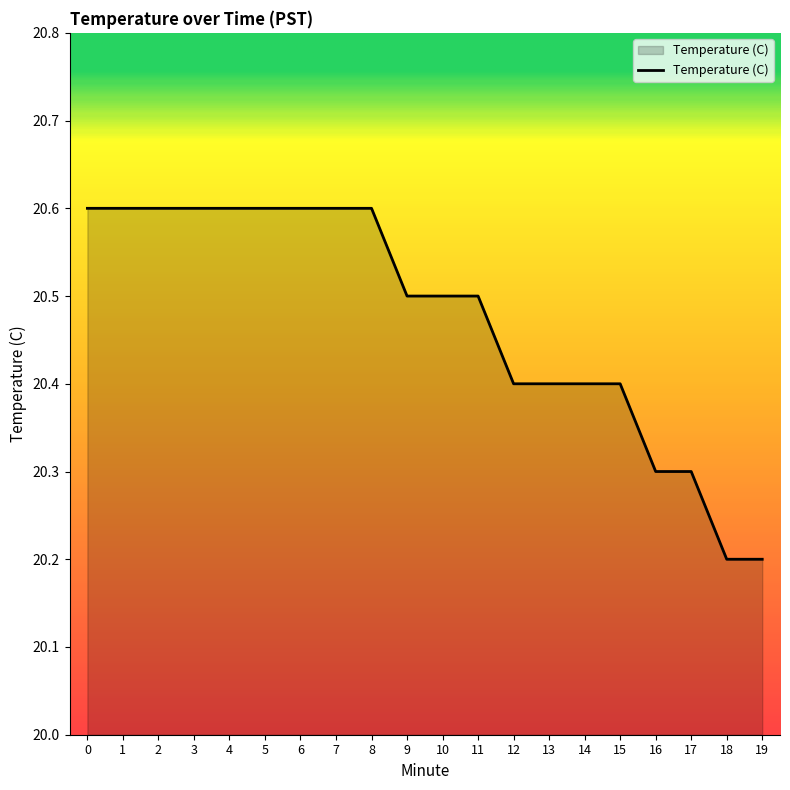

How many values are between 20 and 21?

20